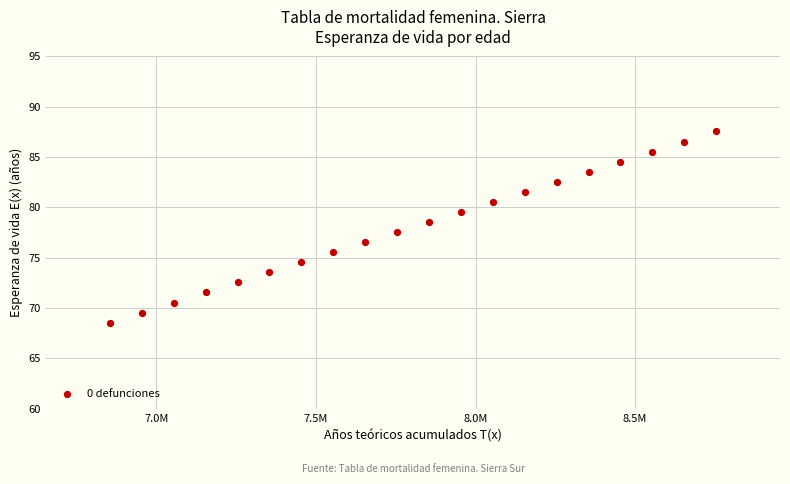

What is the range of Y values (max minus min)?

19.0